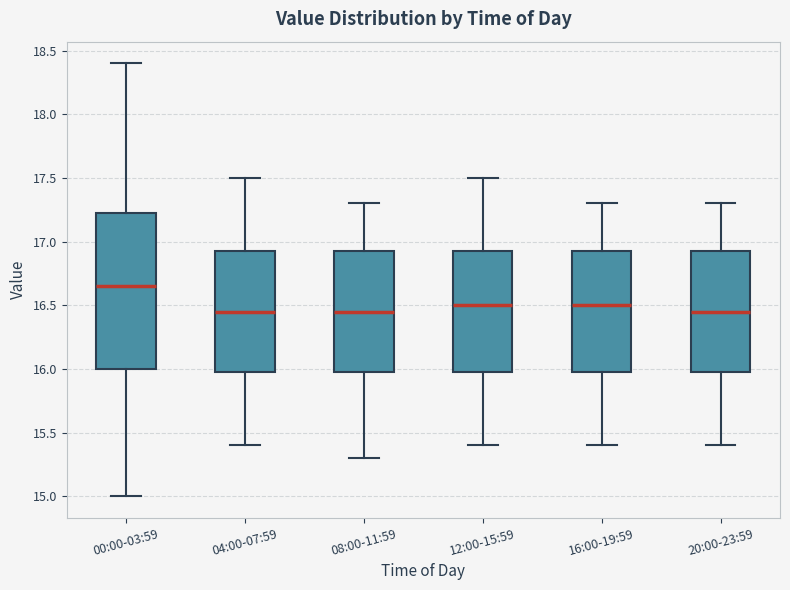

Reading left to right, read every box against the y-axis: the position of its median line, the range the box covers, and the ends of its whiskers. The values are not printed on the chart, so give them approximately, as read against the axis.

00:00-03:59: median 16.65, box 16.00 to 17.25, whiskers 15.00 to 18.40
04:00-07:59: median 16.45, box 16.00 to 16.95, whiskers 15.40 to 17.50
08:00-11:59: median 16.45, box 16.00 to 16.95, whiskers 15.30 to 17.30
12:00-15:59: median 16.50, box 16.00 to 16.95, whiskers 15.40 to 17.50
16:00-19:59: median 16.50, box 16.00 to 16.95, whiskers 15.40 to 17.30
20:00-23:59: median 16.45, box 16.00 to 16.95, whiskers 15.40 to 17.30